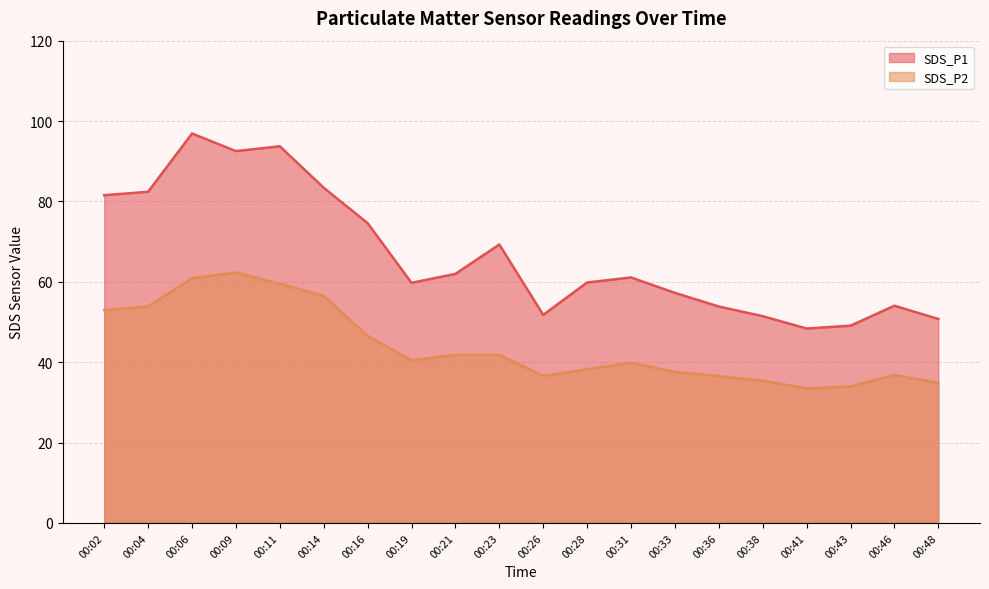

Which label corresponds to the largest value in the chart?

00:06